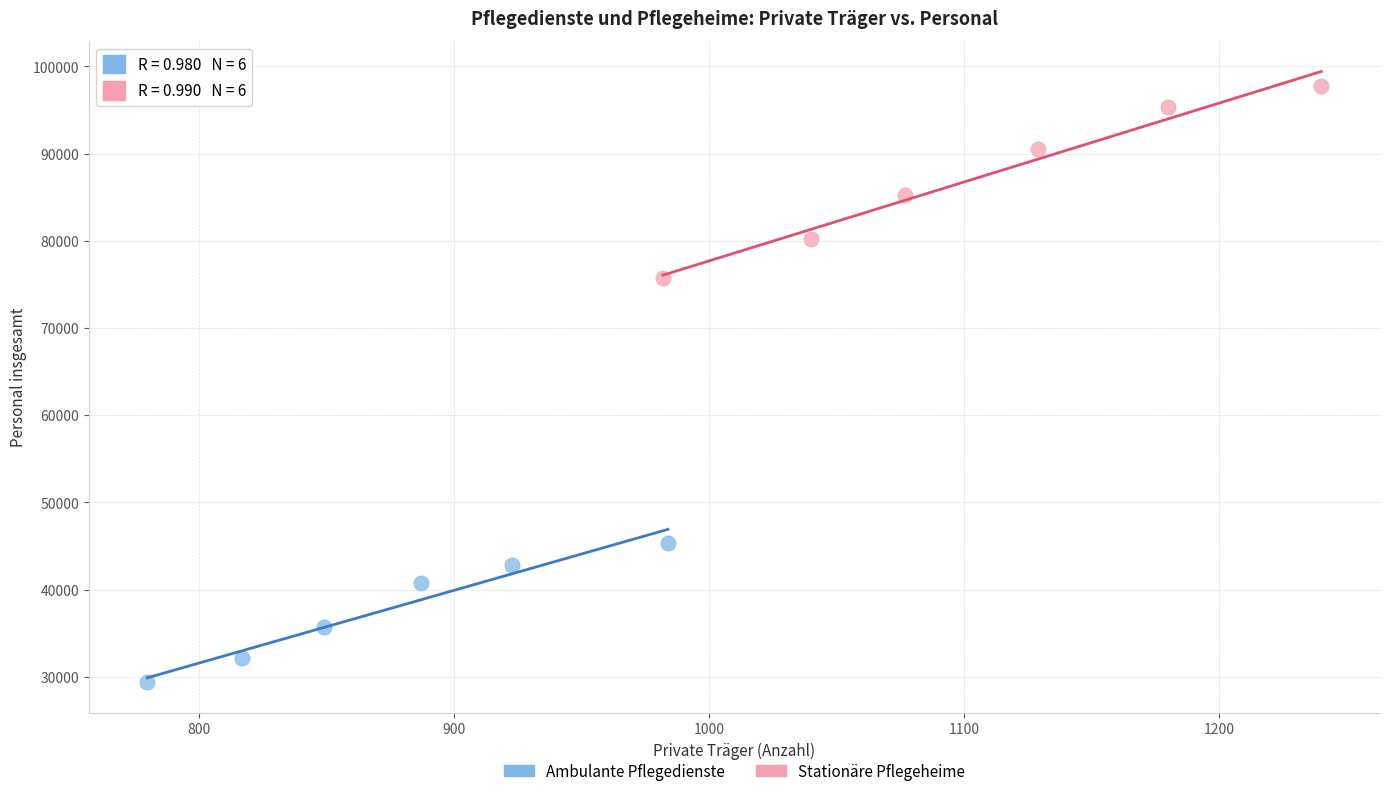

Which series reaches the maximum Y coordinate?

Stationäre Pflegeheime